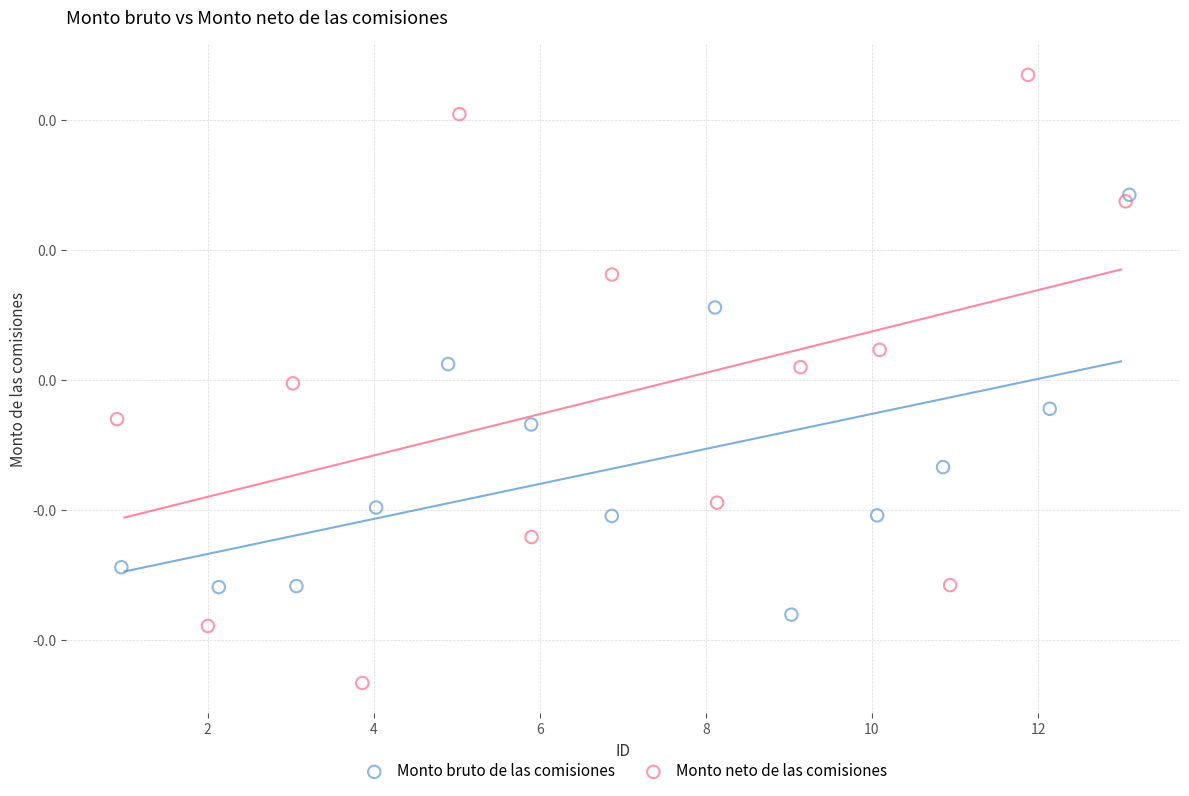

Which series has the largest Y range (max minus min)?

Monto neto de las comisiones